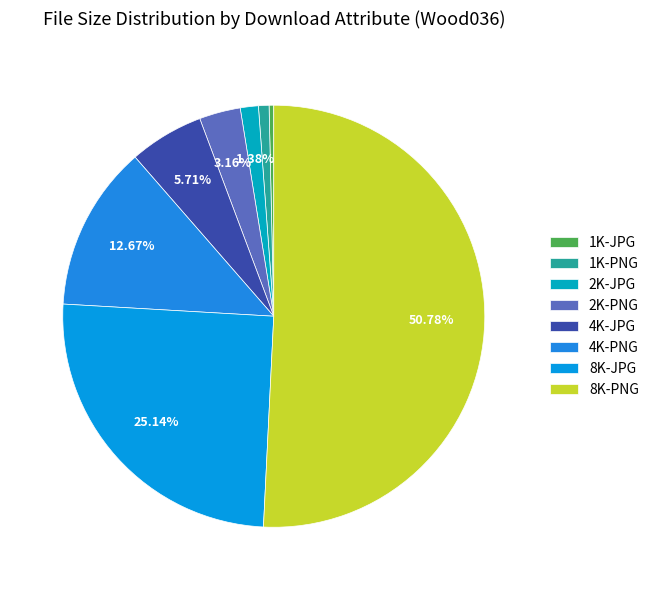

Count the number of slices in the pie.

8